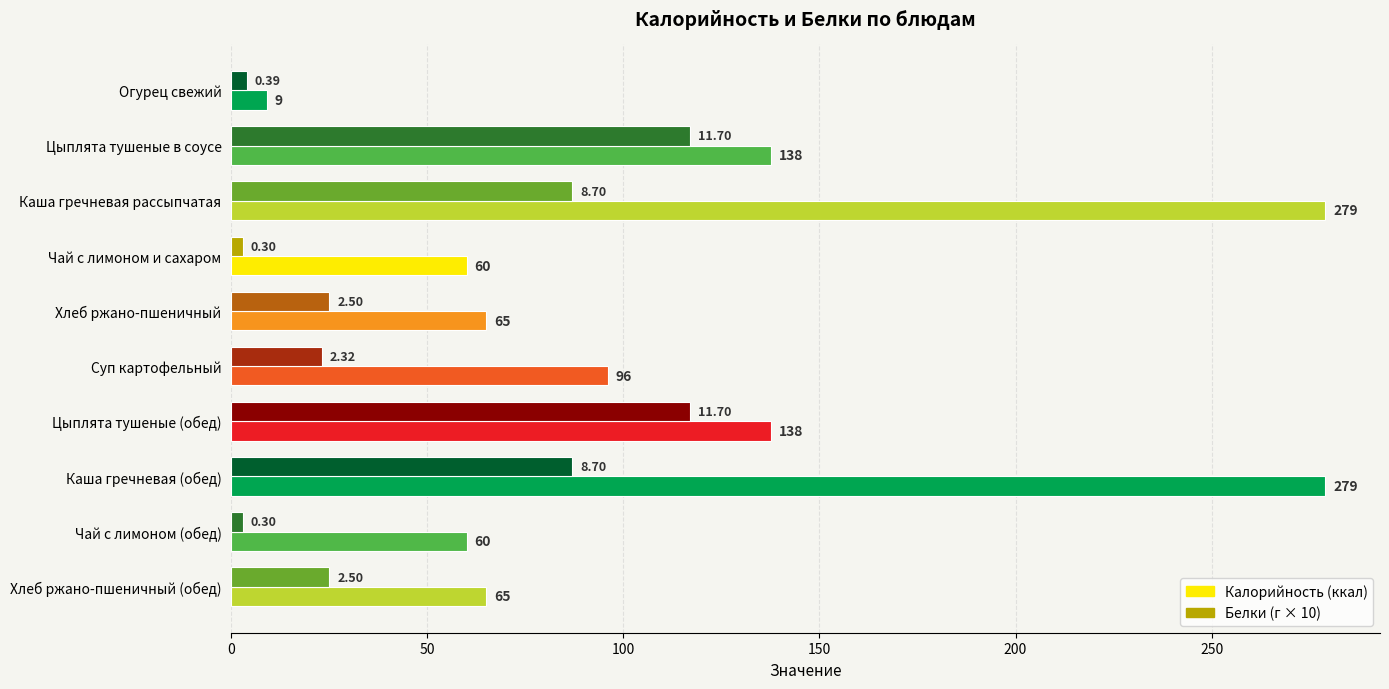

What is the difference between the highest and lowest values at Каша гречневая (обед)?

192.0